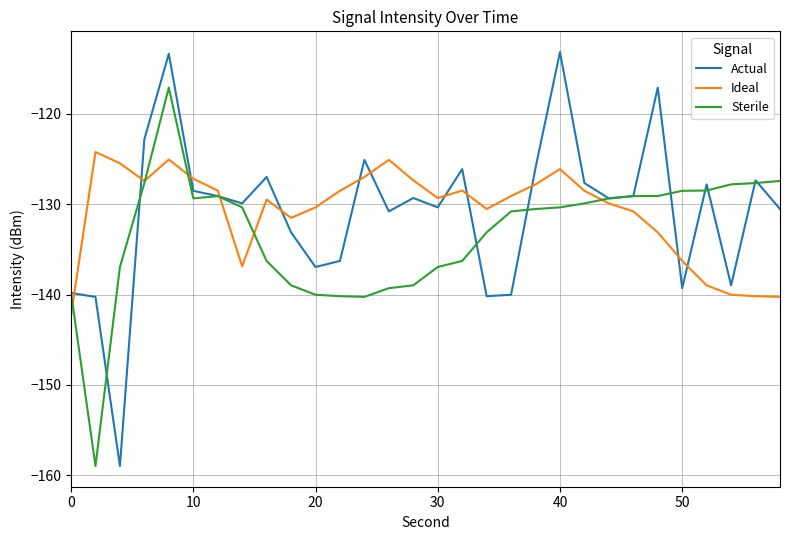

What are all the series names shown in the legend?

Actual, Ideal, Sterile